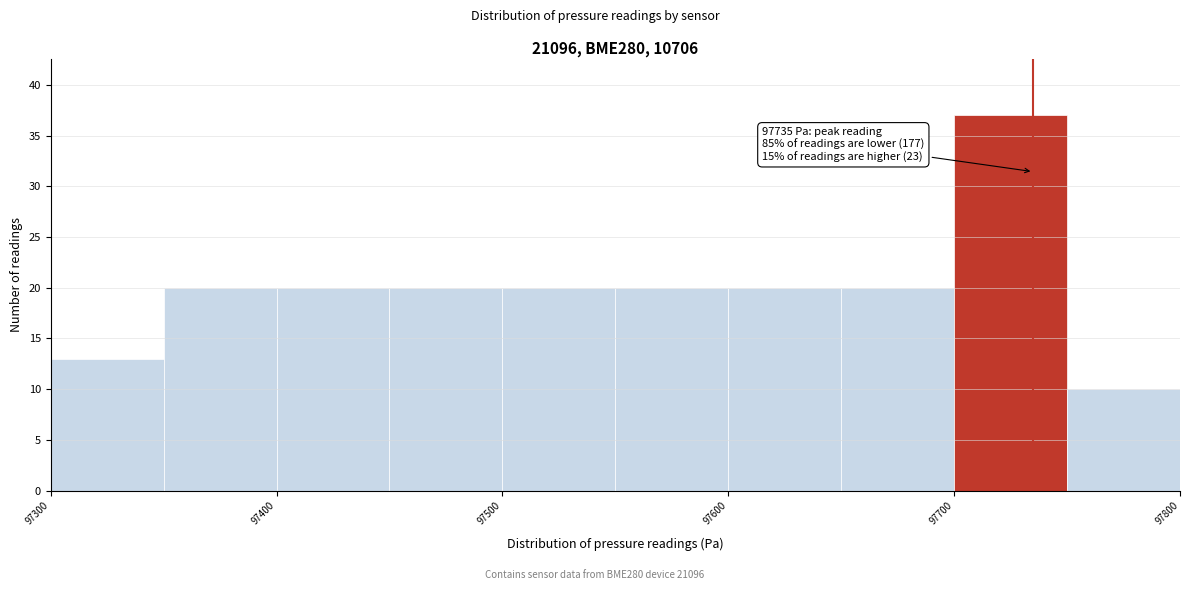

Which range on the x-axis has the tallest bar?

97700 to 97750